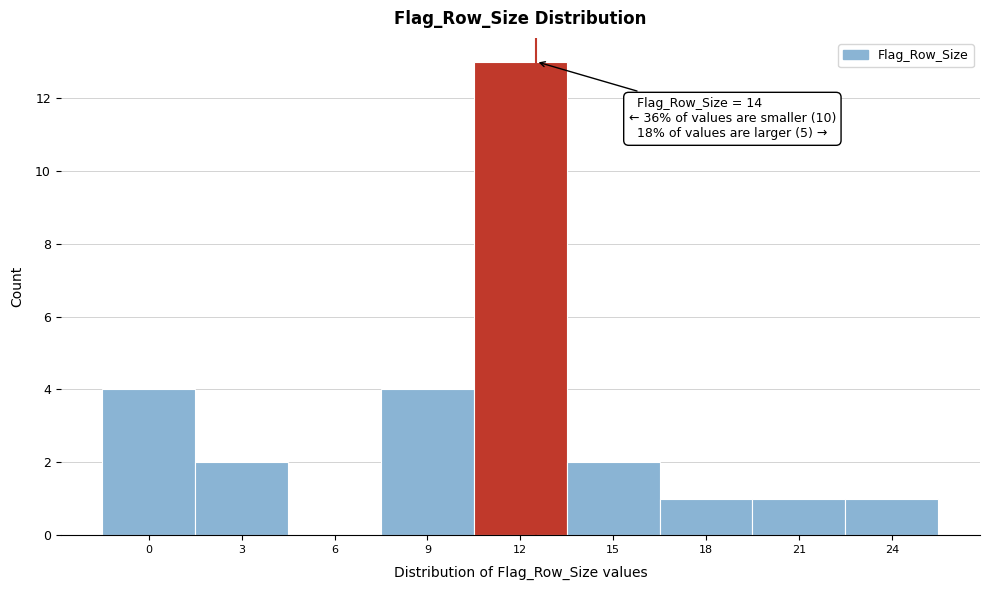

Reading left to right, transcribe all the data shown in this chart.

0=4	3=2	6=0	9=4	12=13	15=2	18=1	21=1	24=1